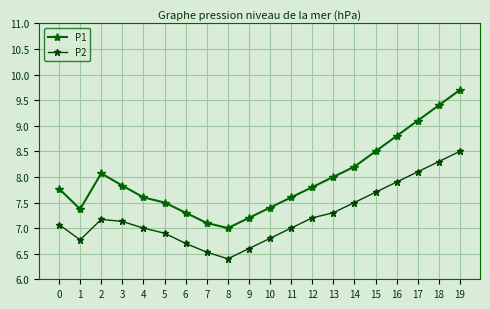

The P1 series shows 7.3 at 6. True or false?

True